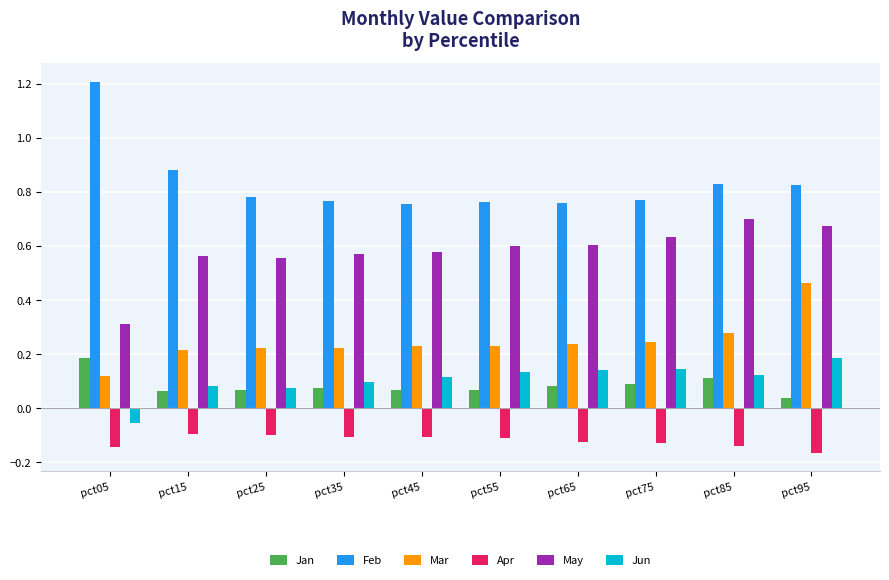

True or false: Feb has a value of 0.3 at pct45.

False